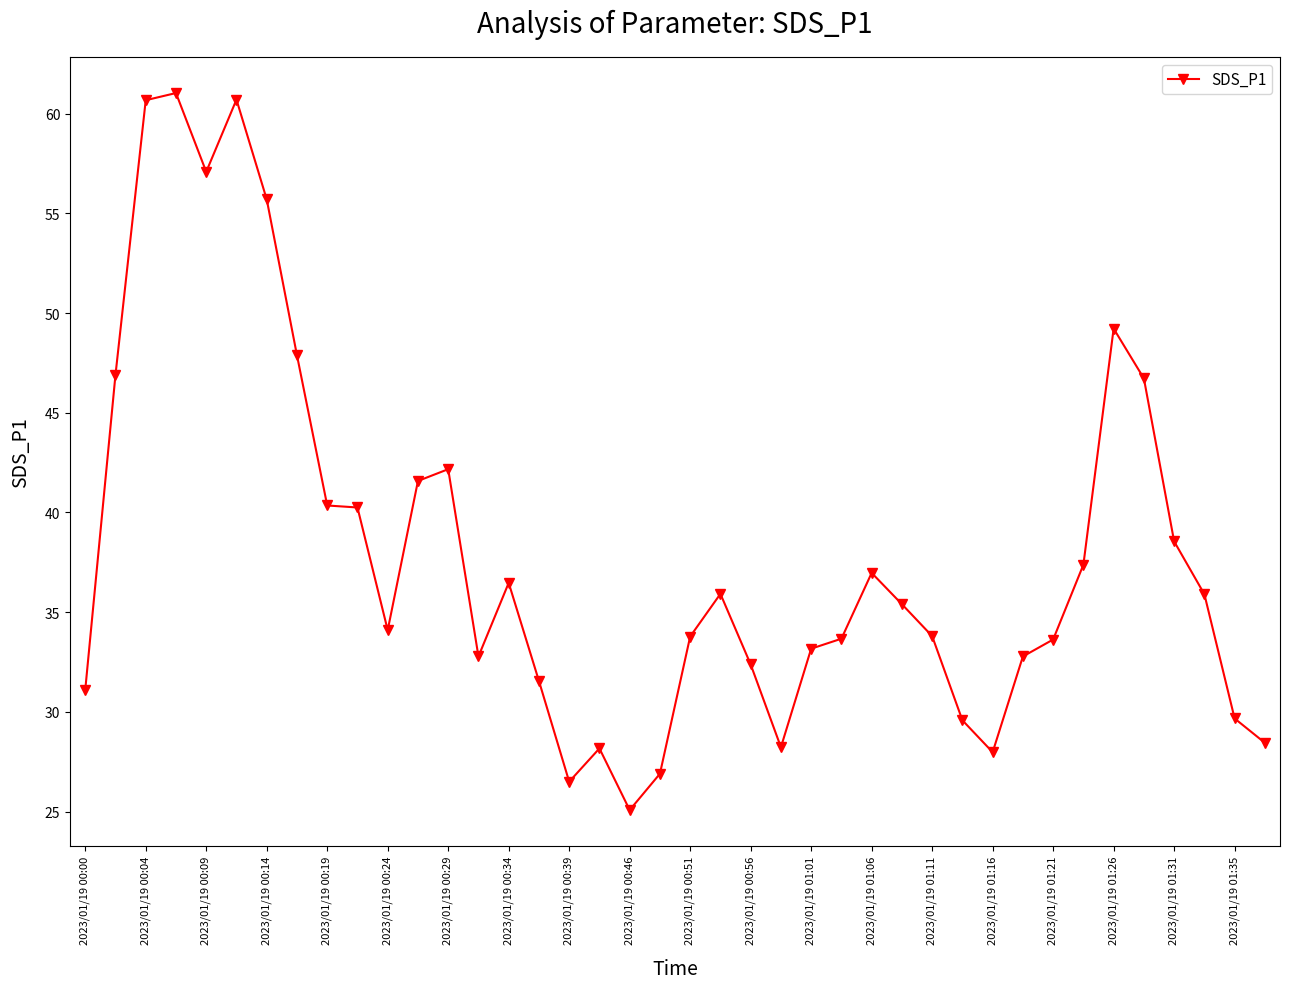

What is the value of the 39th point from the left?

29.7